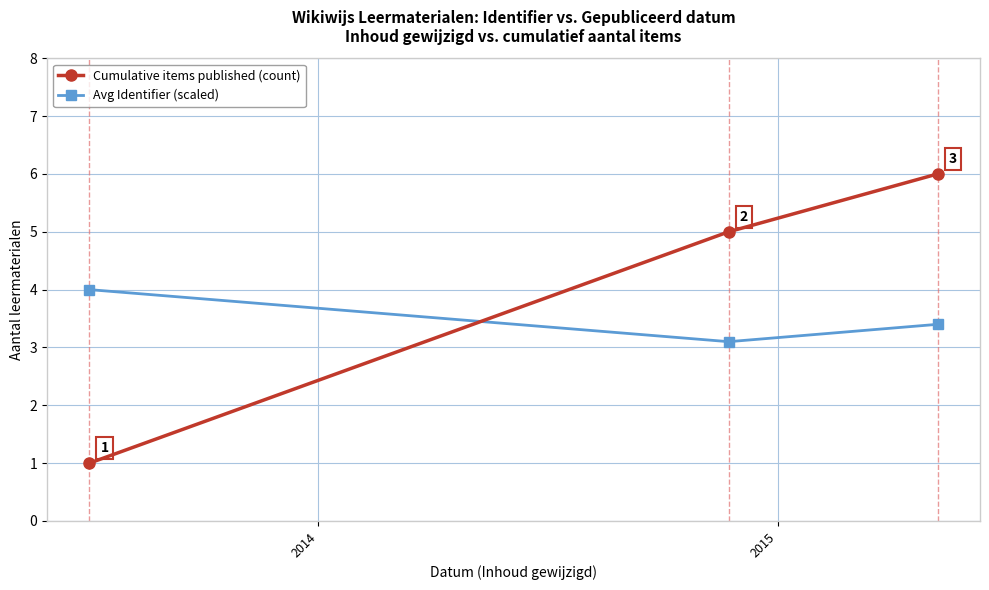

What is the highest value of the Avg Identifier (scaled) series?

4.0